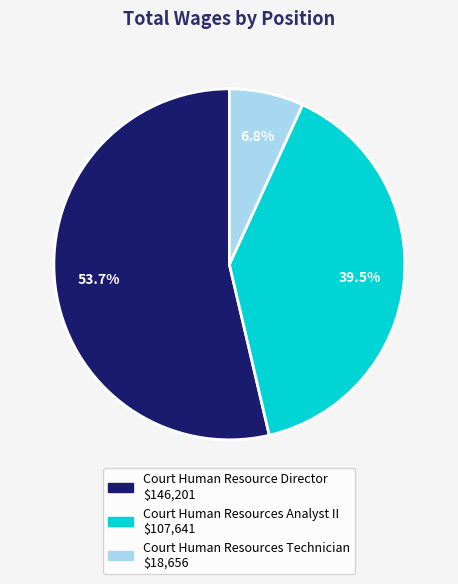

How many slices are in this pie chart?

3